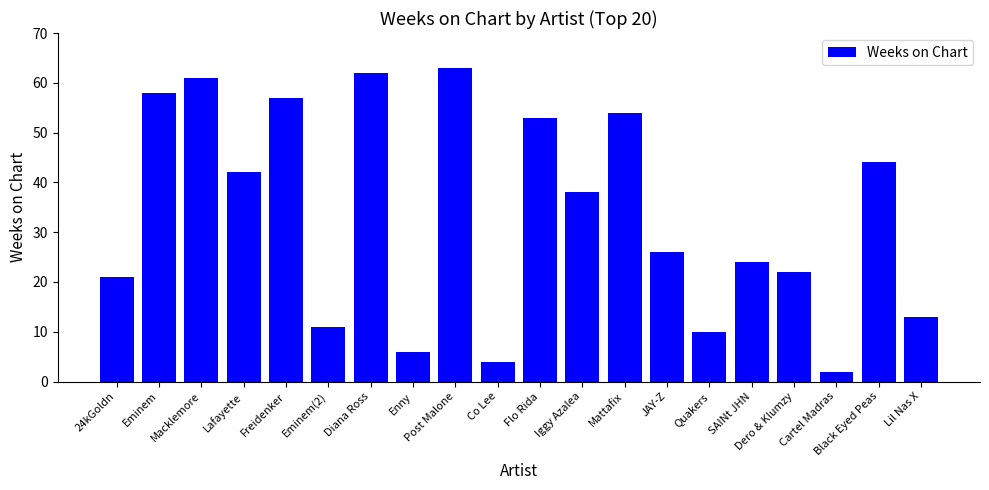

What is the label of the 9th bar from the left?

Post Malone